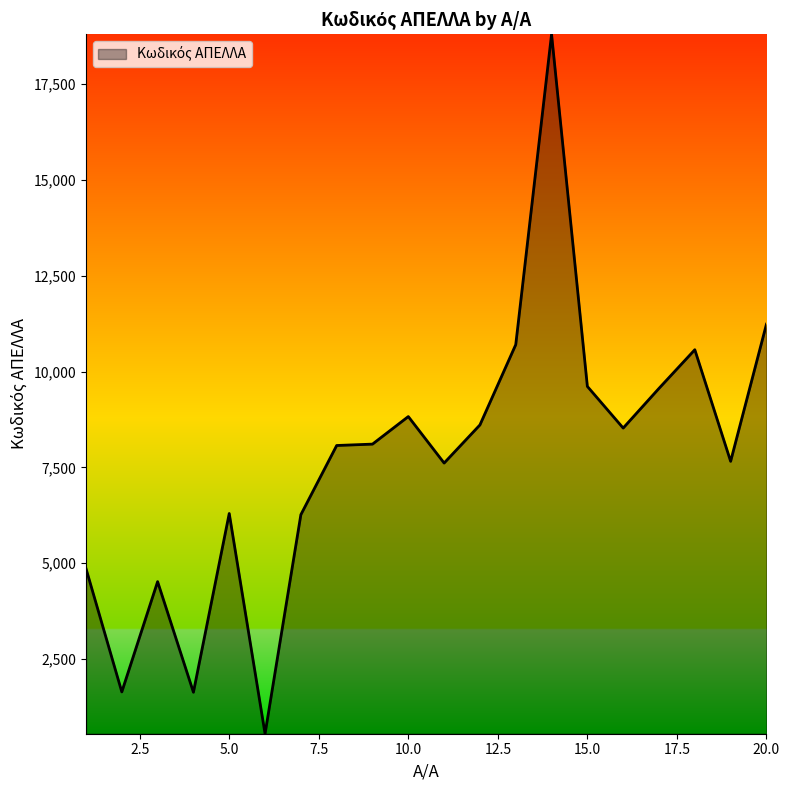

What is the maximum value shown in the chart?

18802